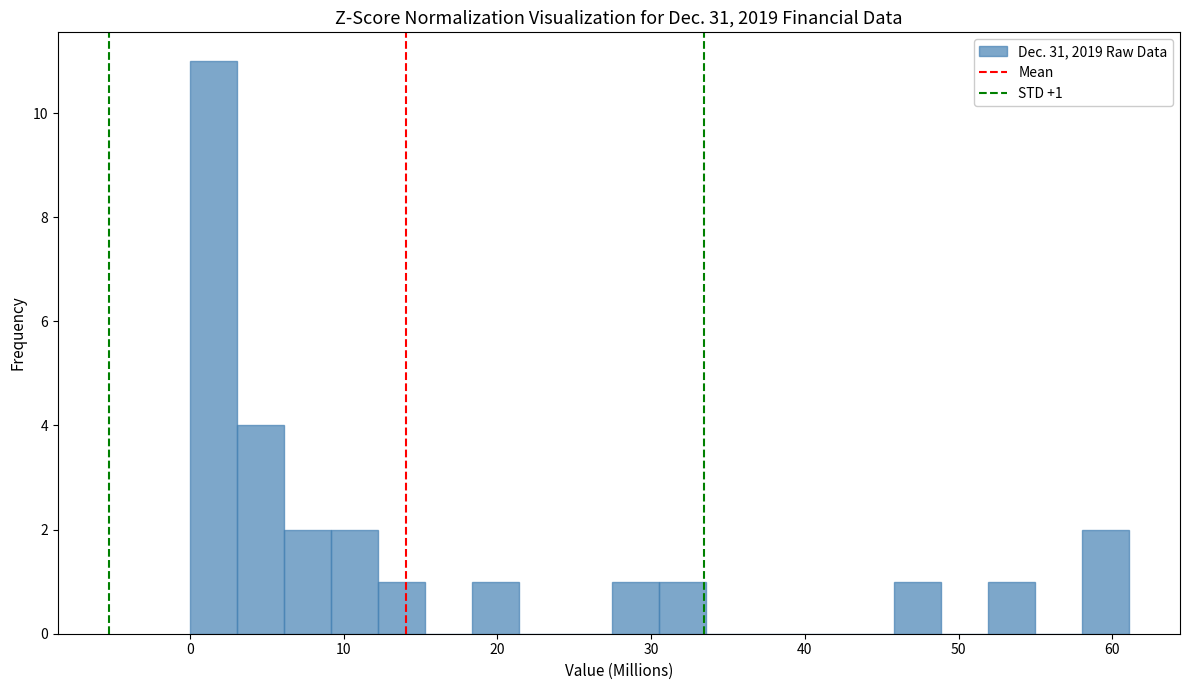

Read against the x-axis, roughly where is the centre of the tallest bar?

2